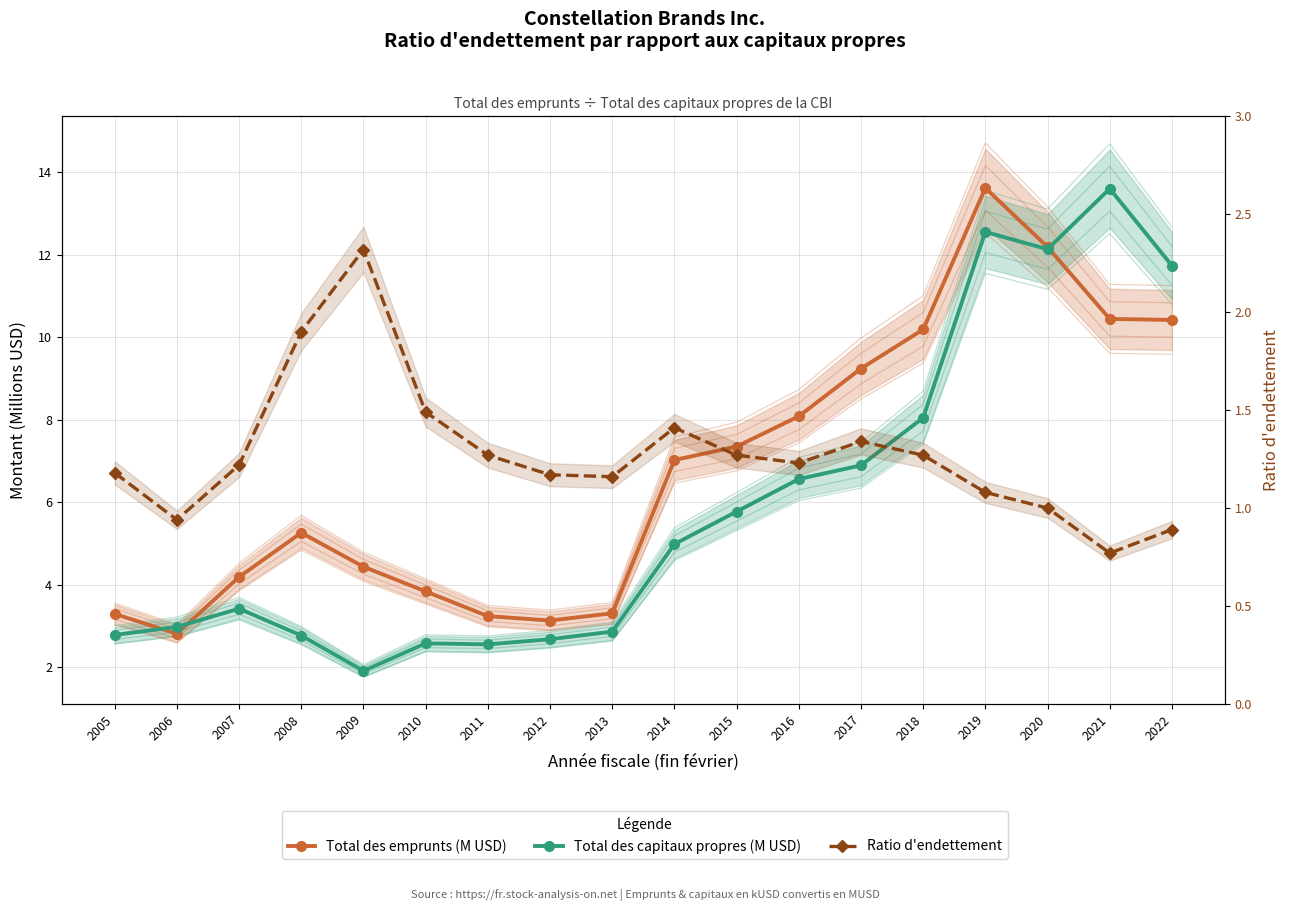

What is the value of the Ratio d'endettement point at the 13th from the left?

1.3